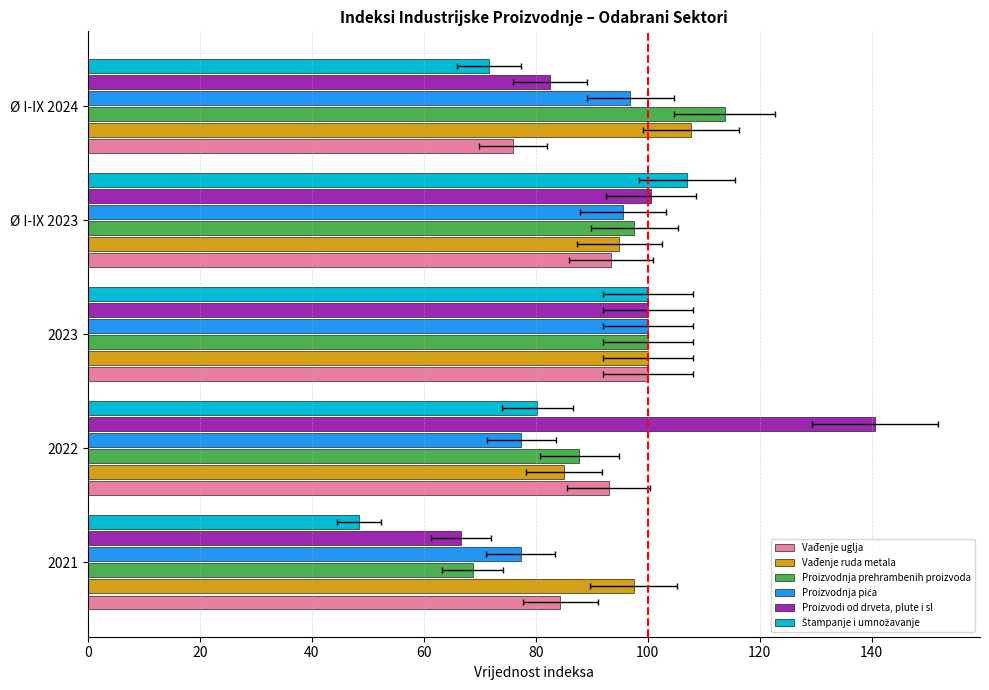

What are all the series names shown in the legend?

Vađenje uglja, Vađenje ruda metala, Proizvodnja prehrambenih proizvoda, Proizvodnja pića, Proizvodi od drveta, plute i sl, Štampanje i umnožavanje